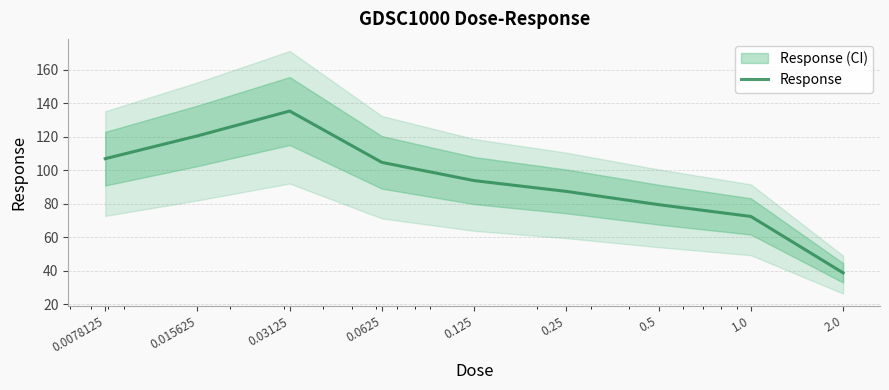

Reading left to right, transcribe all the data shown in this chart.

106.9	120.5	135.3	104.7	93.8	87.3	79.4	72.4	38.7